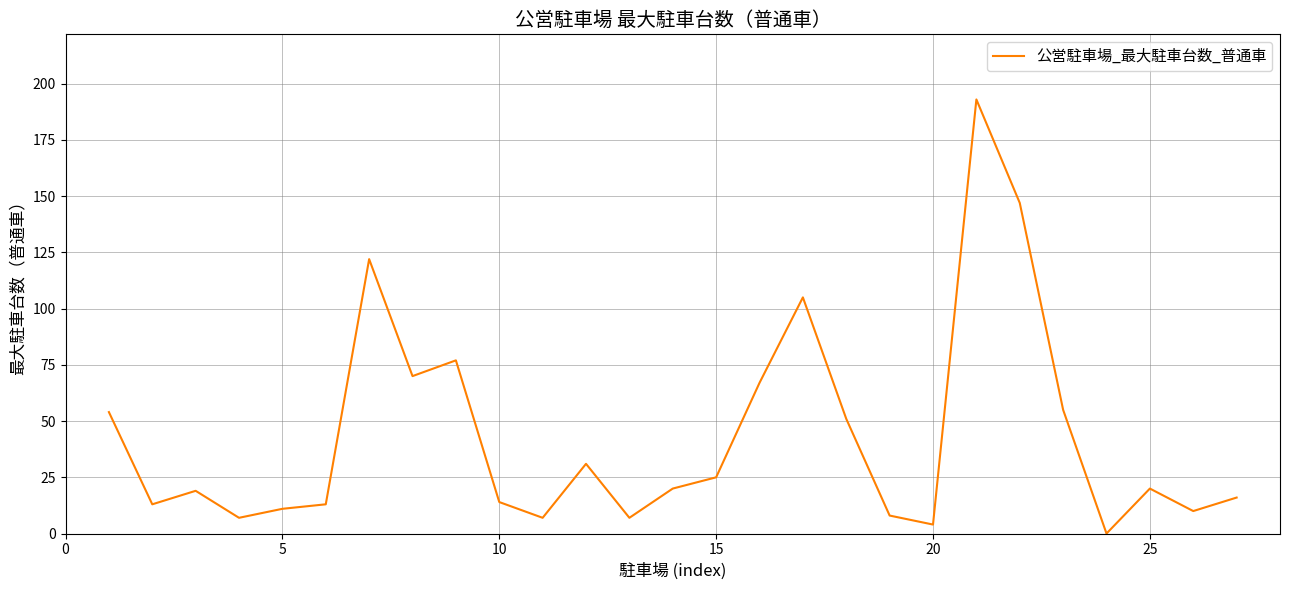

What is the difference between the maximum and minimum values?

193